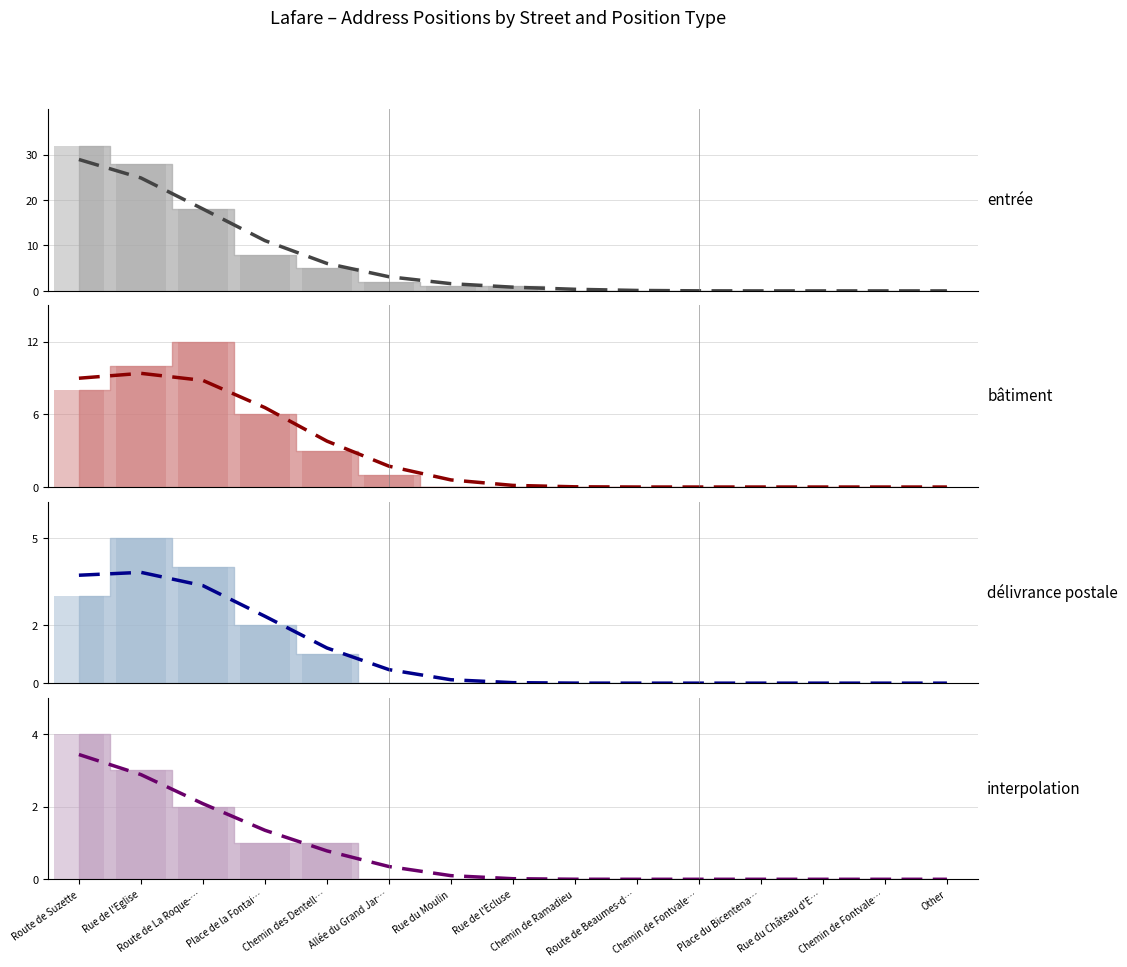

At how many categories does at least one series exceed 10?

3